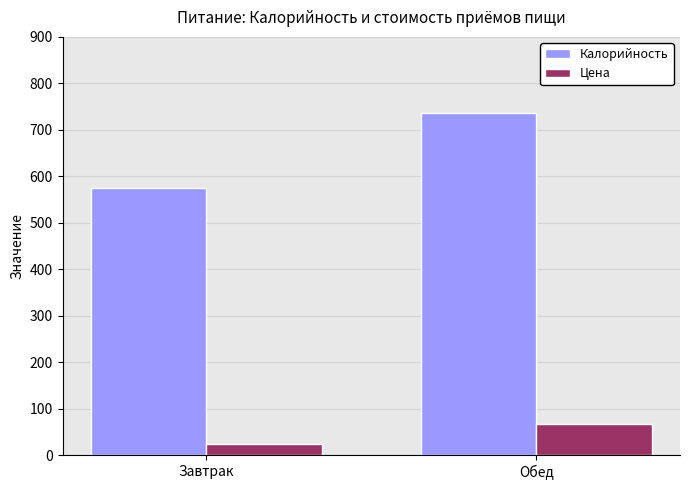

What is the label of the 2nd bar from the right?

Завтрак